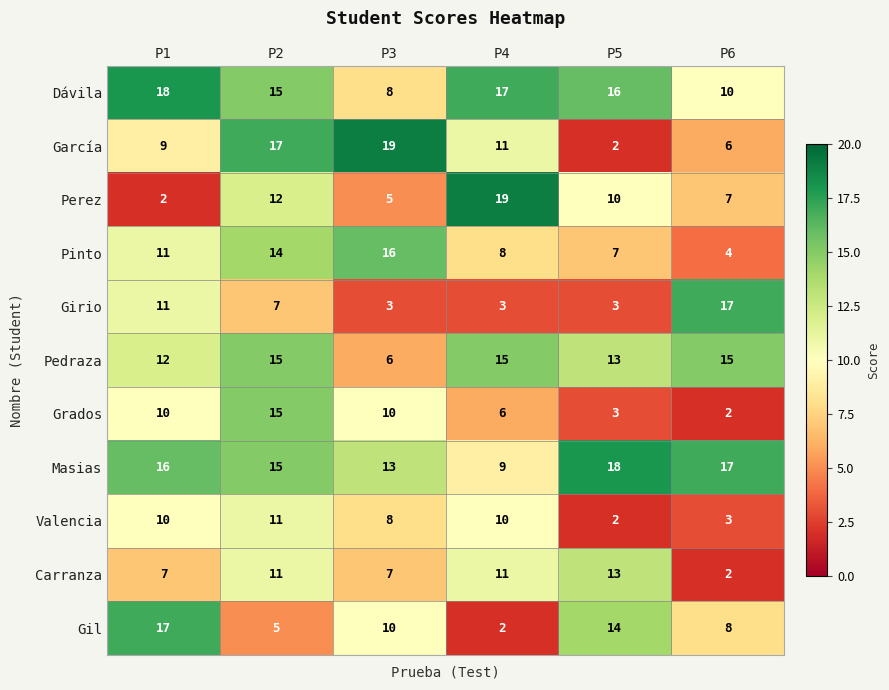

What is the greatest value displayed?

19